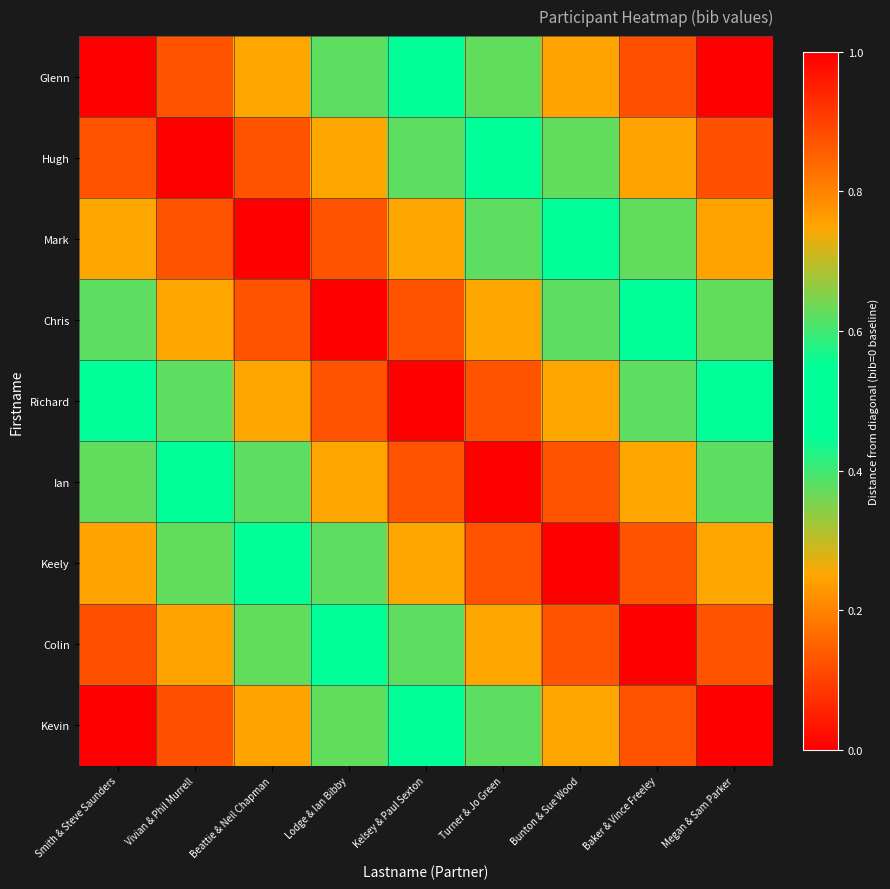

Which has a higher value, Bunton & Sue Wood or Vivian & Phil Murrell?

Bunton & Sue Wood